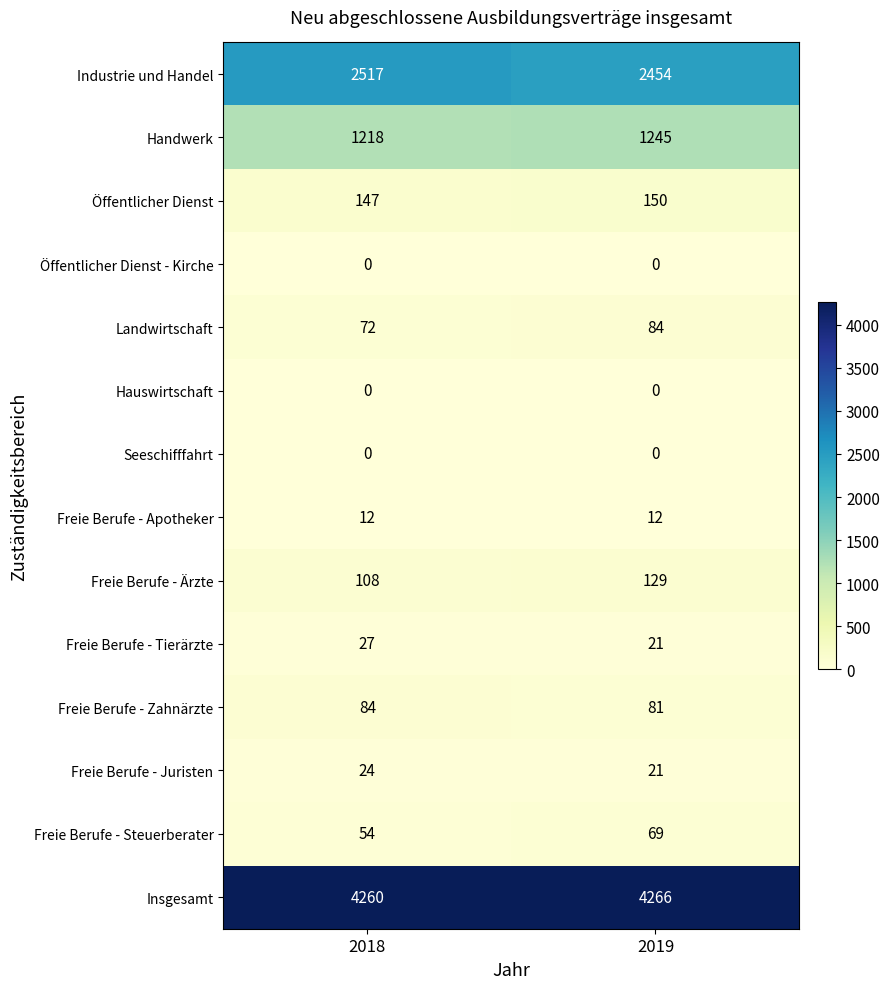

Which series has the largest total across all categories?

Insgesamt